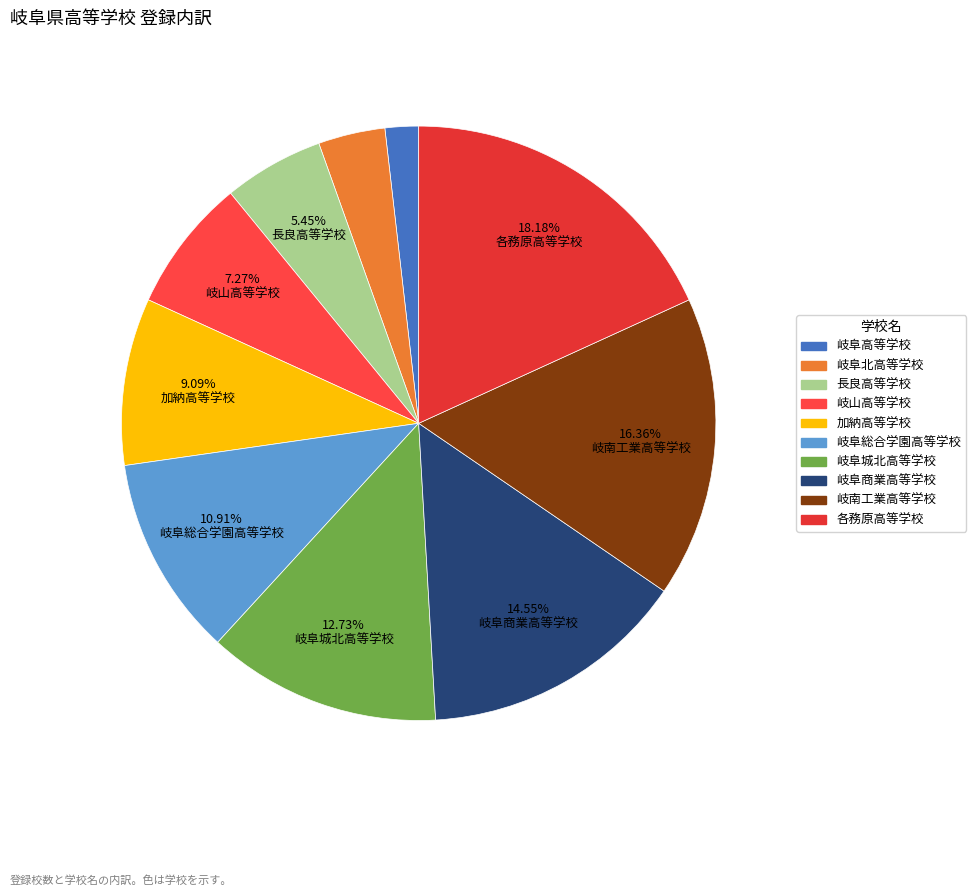

Count the number of slices in the pie.

10